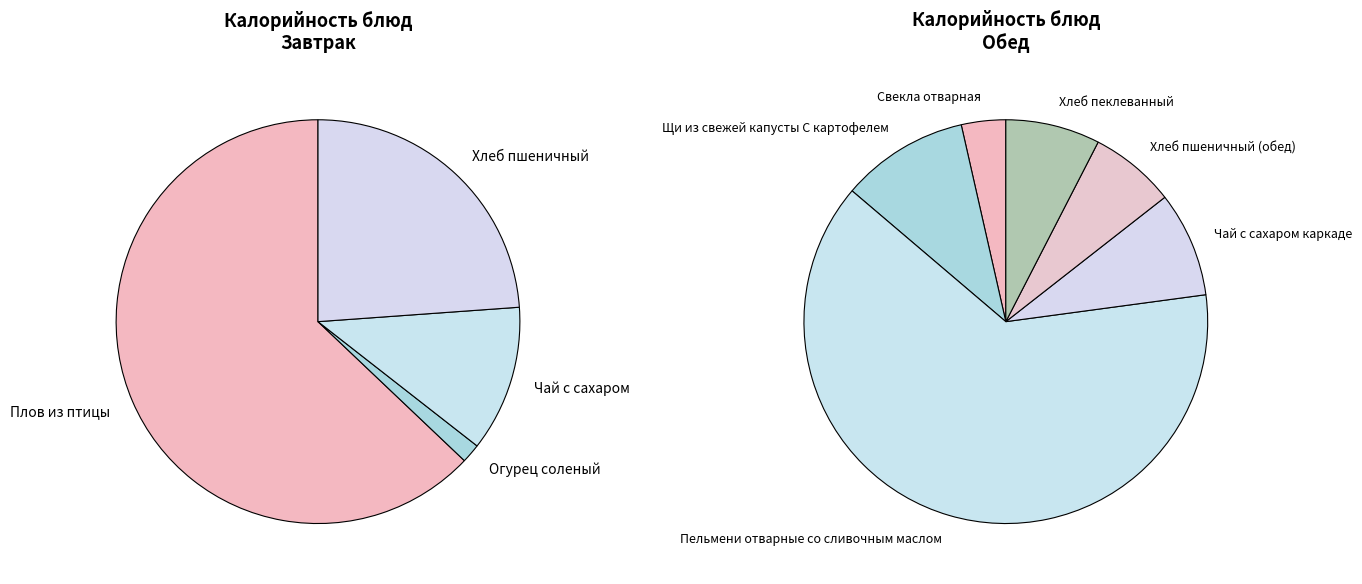

Rank the series by their maximum value, from lowest to highest.

Обед, Завтрак